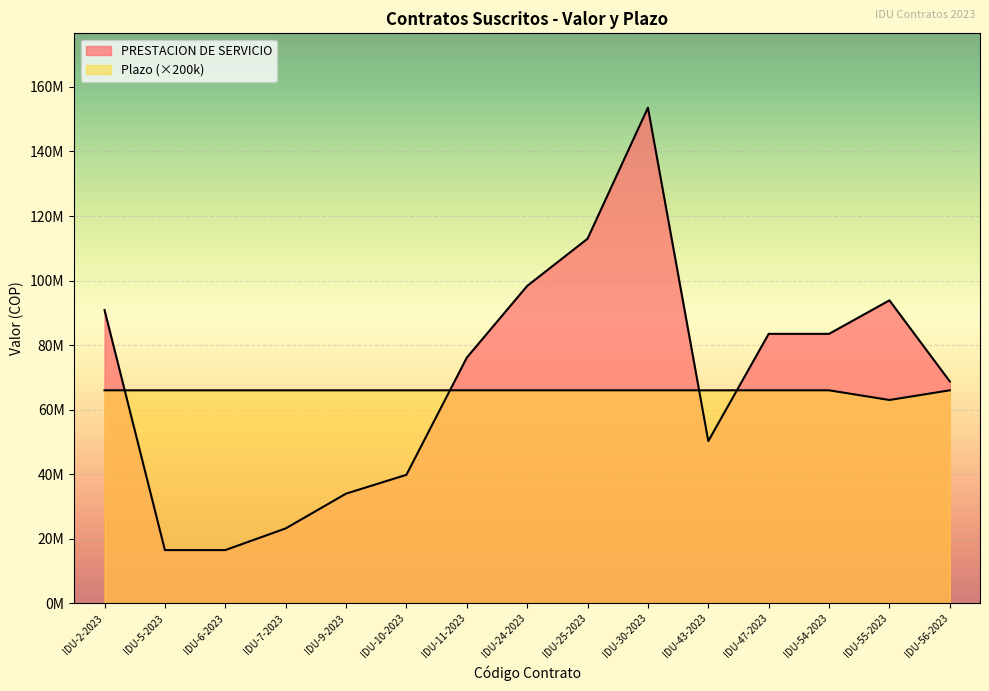

Reading left to right, what are all the values shown in this chart?

PRESTACION DE SERVICIO: IDU-2-2023=90860000	IDU-5-2023=16500000	IDU-6-2023=16500000	IDU-7-2023=23210000	IDU-9-2023=33990000	IDU-10-2023=39820000	IDU-11-2023=76120000	IDU-24-2023=98340000	IDU-25-2023=112970000	IDU-30-2023=153560000	IDU-43-2023=50270000	IDU-47-2023=83490000	IDU-54-2023=83490000	IDU-55-2023=93870000	IDU-56-2023=68750000
Plazo: IDU-2-2023=66000000	IDU-5-2023=66000000	IDU-6-2023=66000000	IDU-7-2023=66000000	IDU-9-2023=66000000	IDU-10-2023=66000000	IDU-11-2023=66000000	IDU-24-2023=66000000	IDU-25-2023=66000000	IDU-30-2023=66000000	IDU-43-2023=66000000	IDU-47-2023=66000000	IDU-54-2023=66000000	IDU-55-2023=63000000	IDU-56-2023=66000000